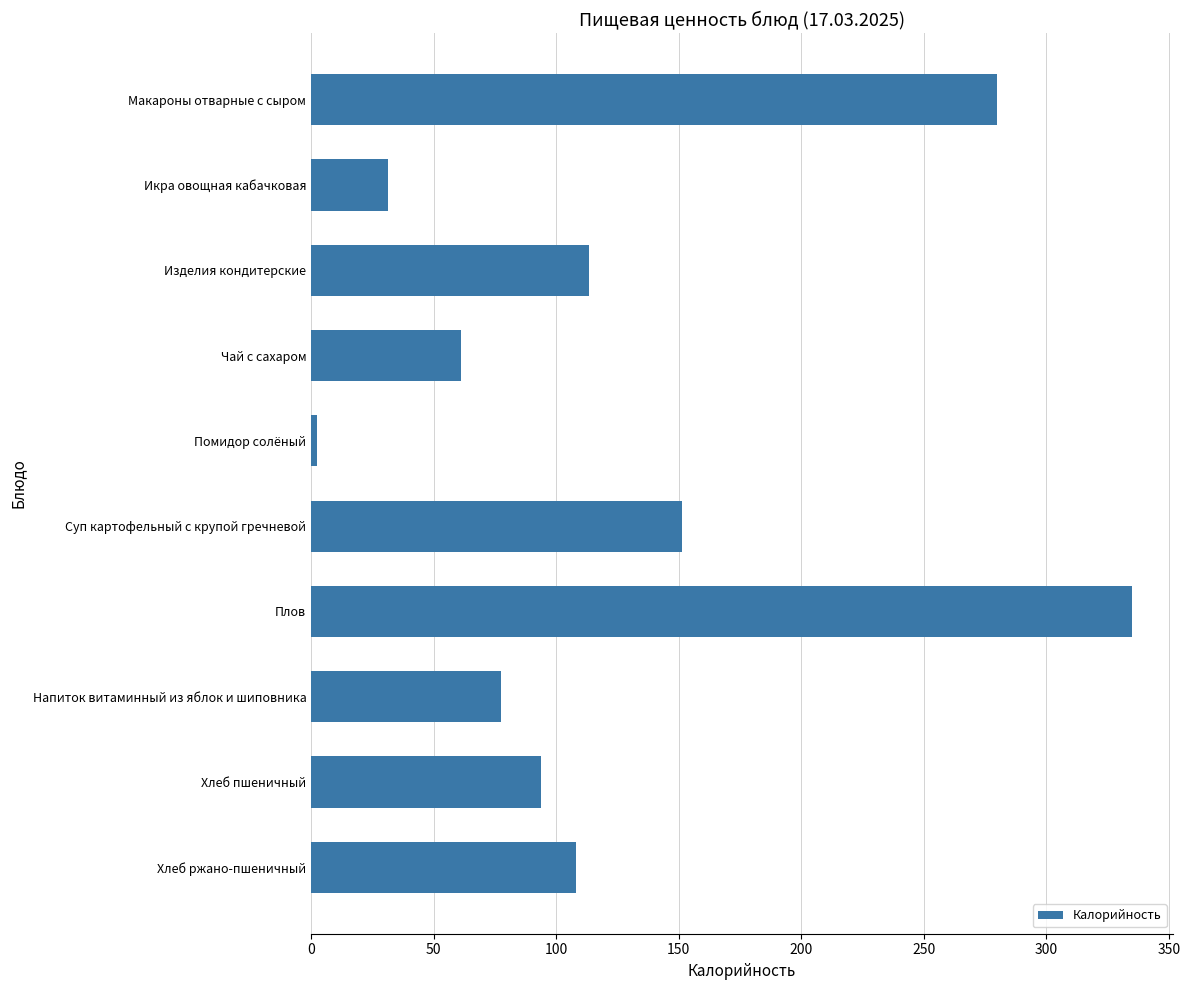

How many bars are there in total?

10